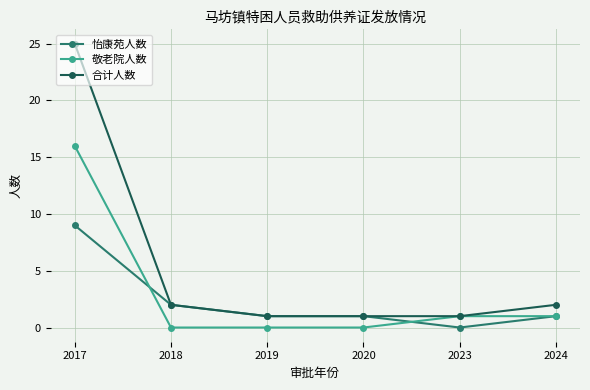

Which series has the largest total across all categories?

合计人数